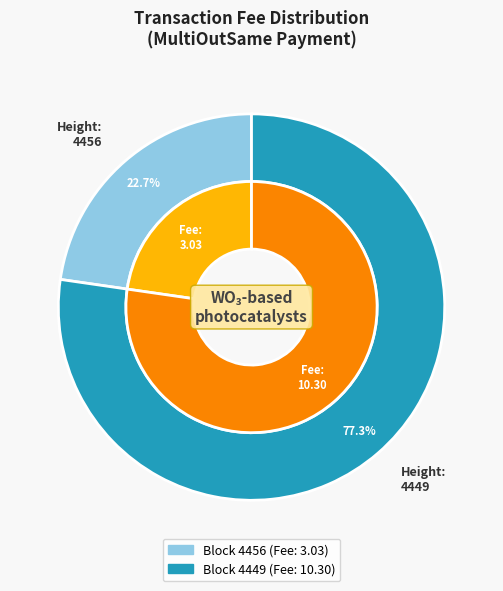

Which category has the smallest portion of the pie?

4456